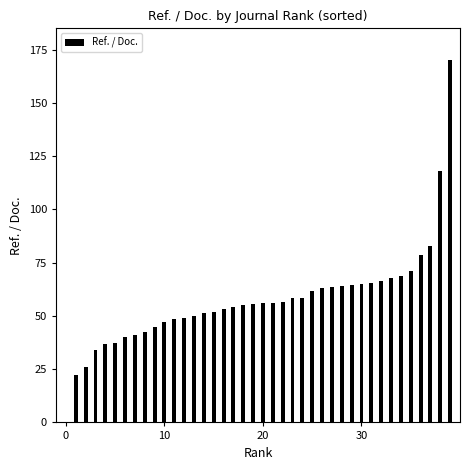

What is the greatest value displayed?

170.4